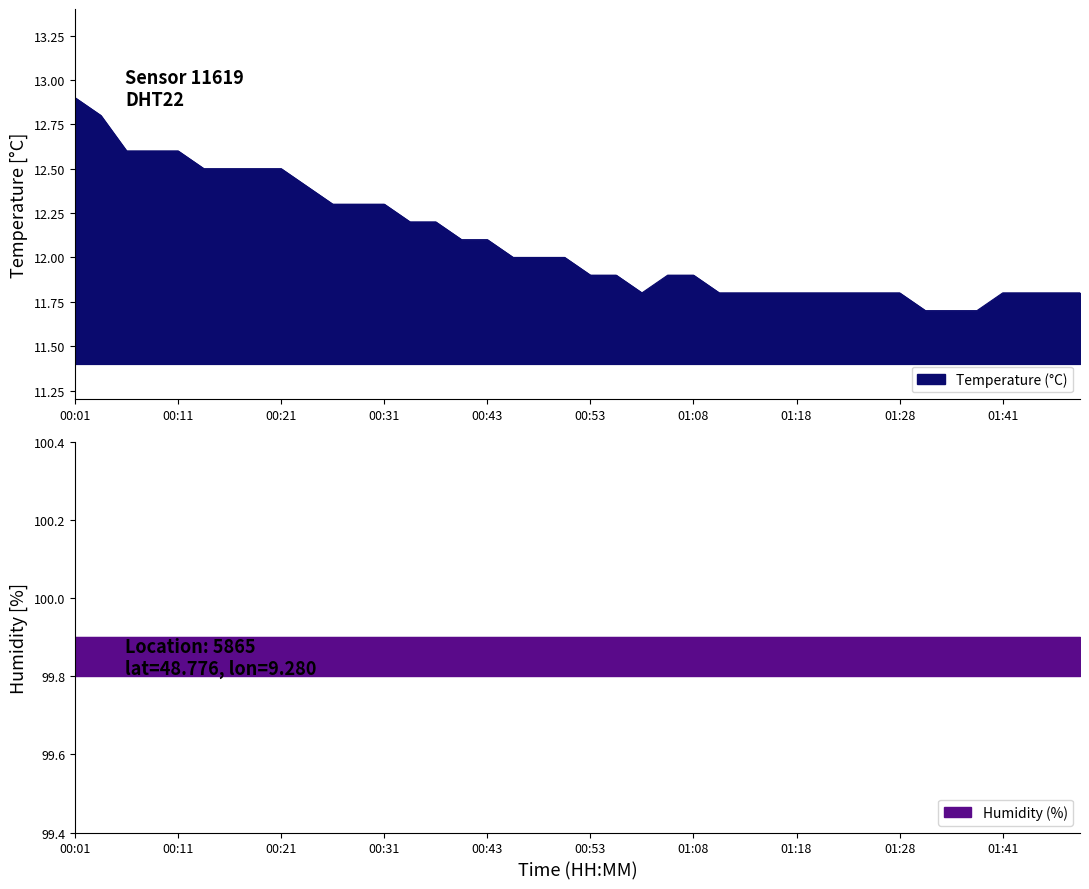

The chart shows a value of 12.6 at 00:06. True or false?

True